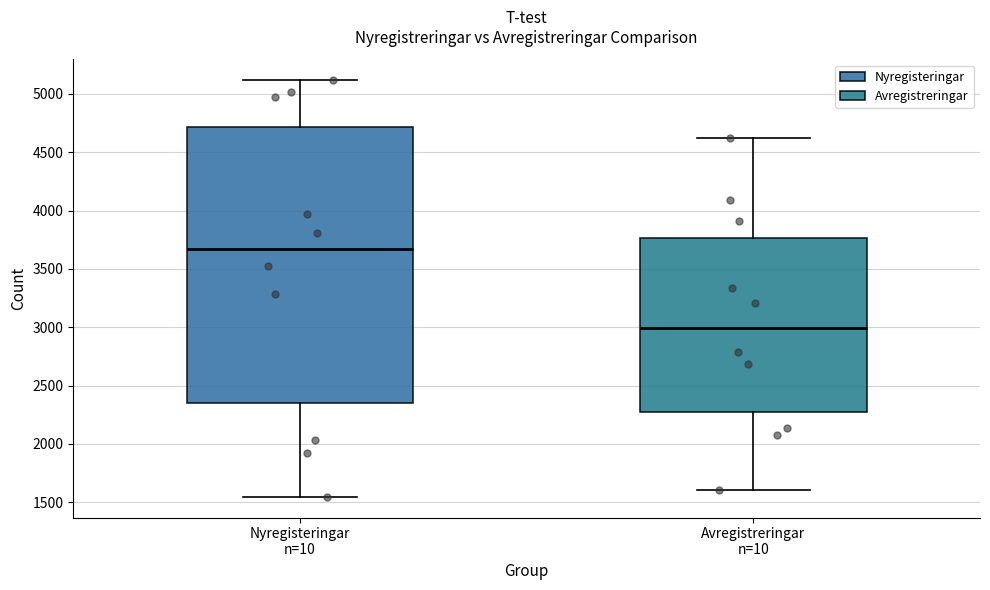

Reading left to right, transcribe this box plot: for each box, give where its median line is, the range the box spans, and where its two whiskers end, as read against the y-axis. The values are not printed on the chart, so give them approximately, as read against the axis.

Nyregisteringar n=10: median 3650, box 2350 to 4700, whiskers 1550 to 5100
Avregistreringar n=10: median 3000, box 2250 to 3750, whiskers 1600 to 4600